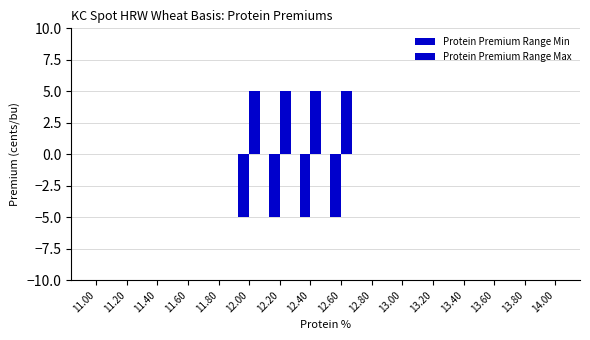

Which series has the largest range (max minus min)?

Protein Premium Range Min